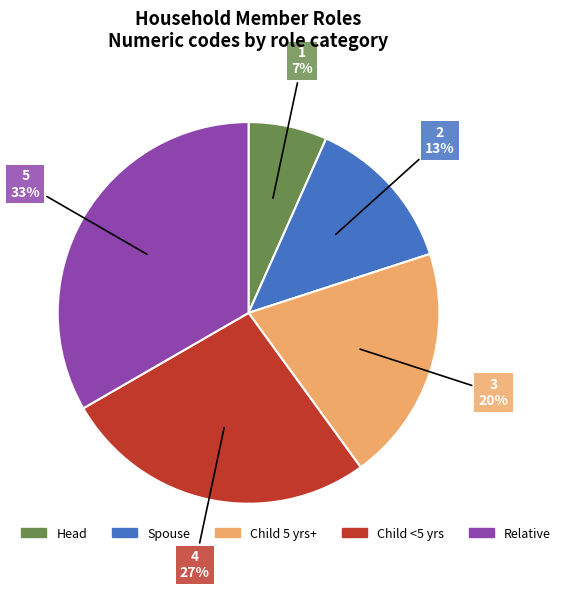

Is there any slice that represents more than half of the pie?

No